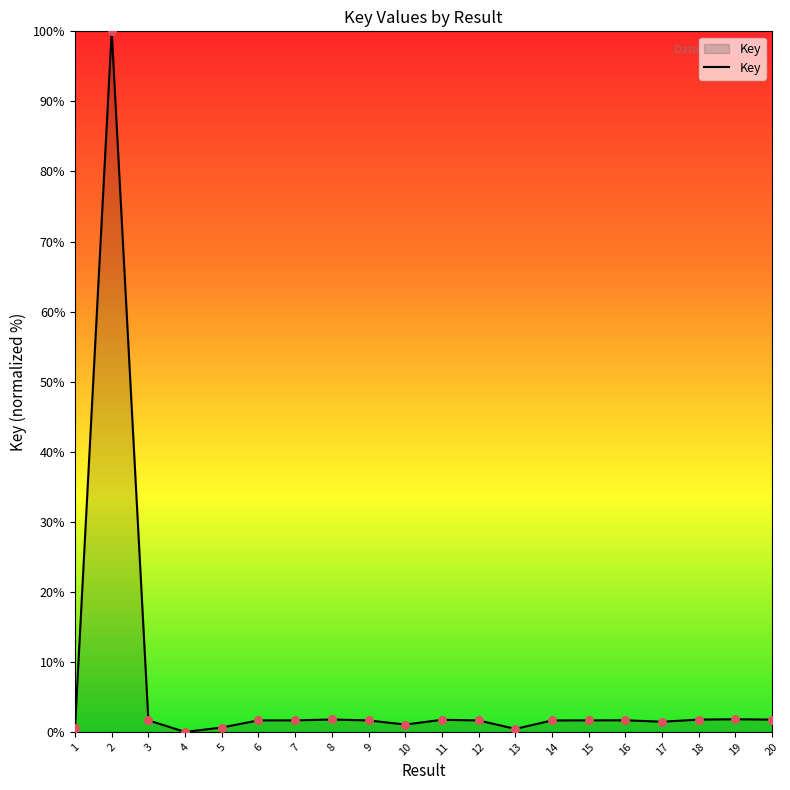

What is the change in value from 12 to 18?

+0.1